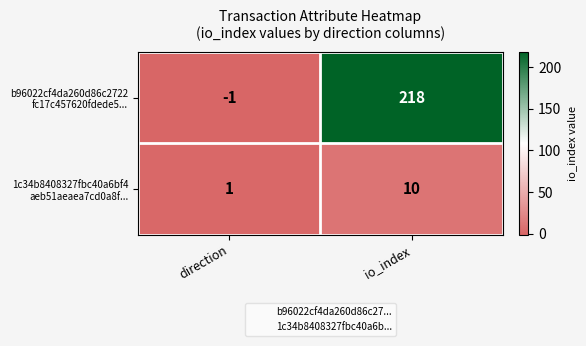

Count the number of data series in this chart.

2